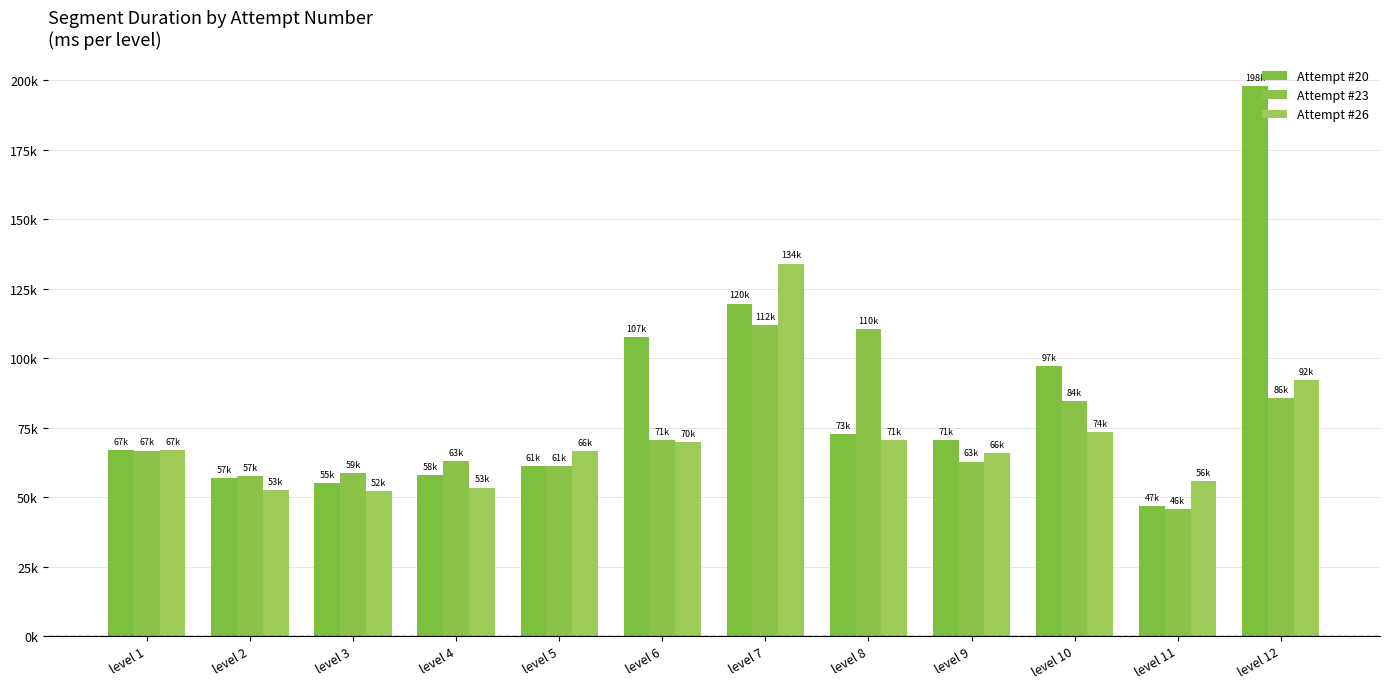

Is it true that Attempt #26 equals 52522 at level 2?

True